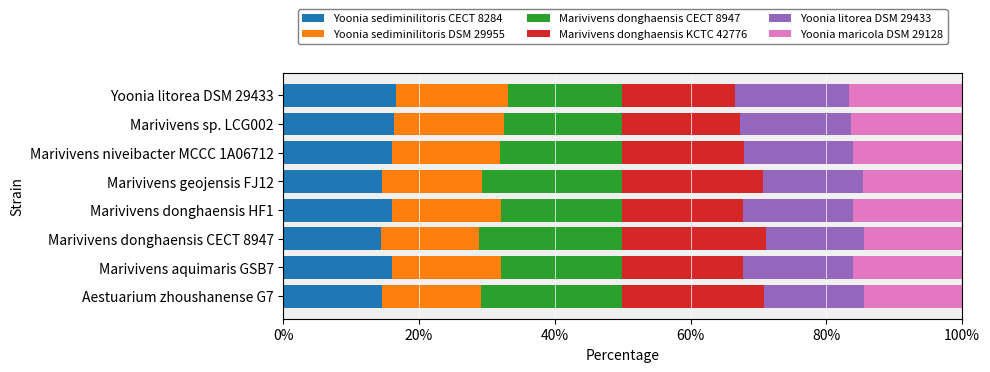

What is the difference between the maximum and minimum values in the Yoonia sediminilitoris CECT 8284 series?

2.2